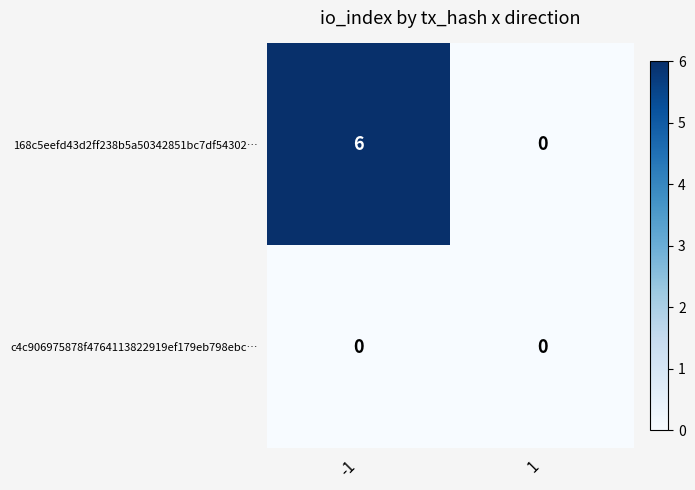

Which series has the largest total across all categories?

168c5eefd43d2ff238b5a50342851bc7df54302…